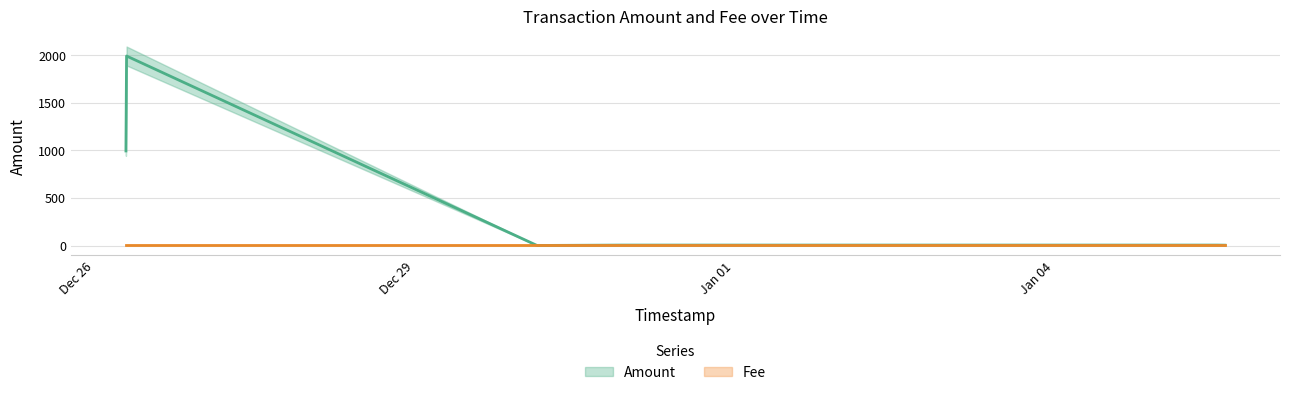

What is the label of the 7th point from the left?

2017-01-05 12:47:32